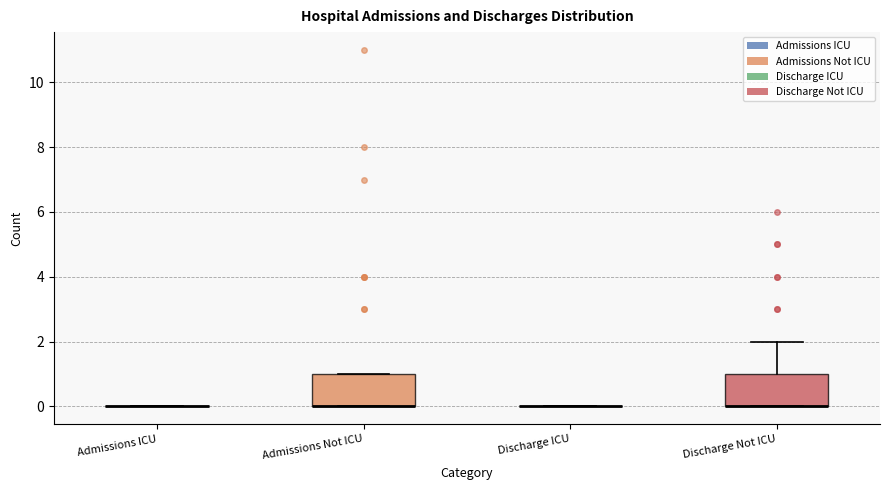

Where is the lower edge of the box for Discharge Not ICU on the y-axis? The values are not printed on the chart, so give them approximately, as read against the axis.

0